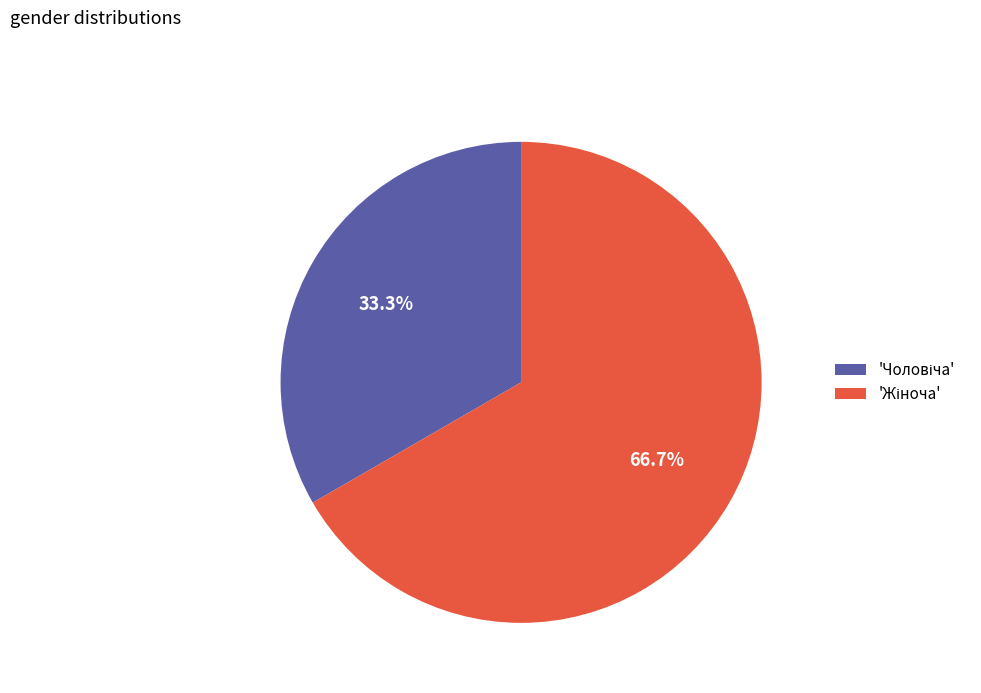

Is there a majority slice in this chart?

Yes